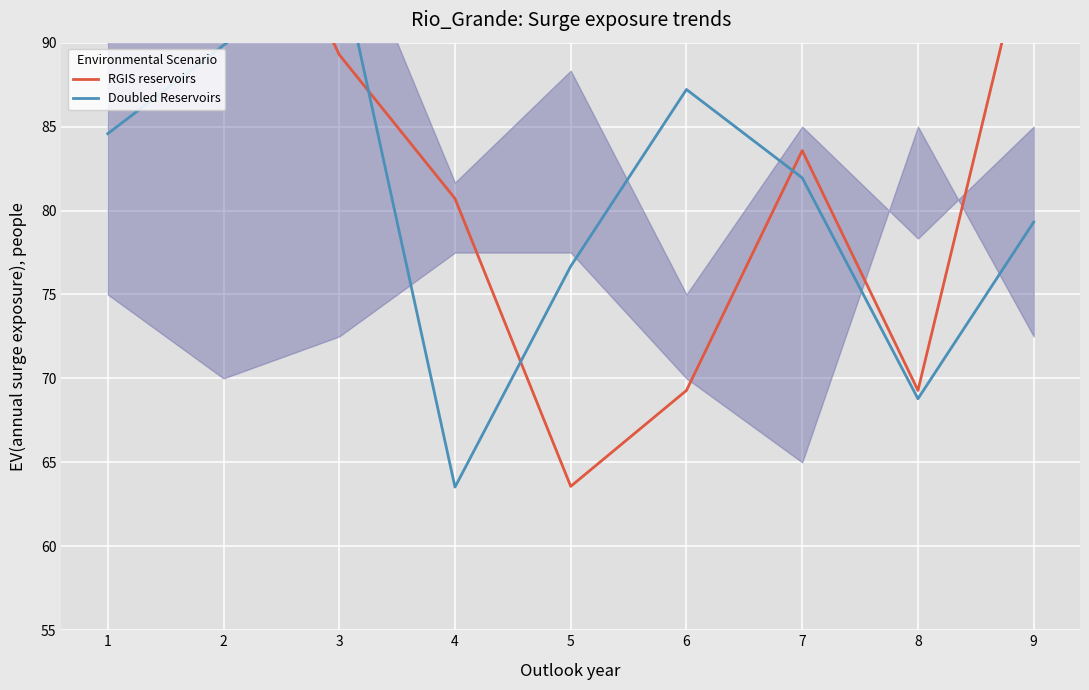

Reading right to left, transcribe all the data shown in this chart.

col_8: 97.9	69.3	83.6	69.3	63.6	80.7	89.3	103.6	95.0
col_6: 79.3	68.8	81.9	87.2	76.7	63.5	95.1	89.8	84.6